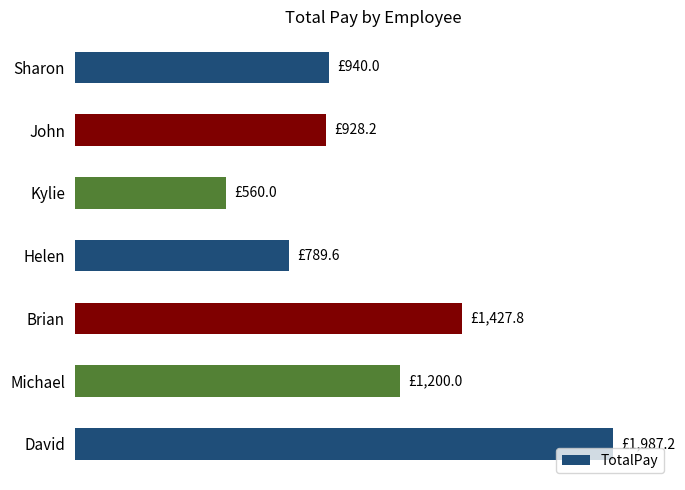

Where is the data nearest to the value 1273?

Michael